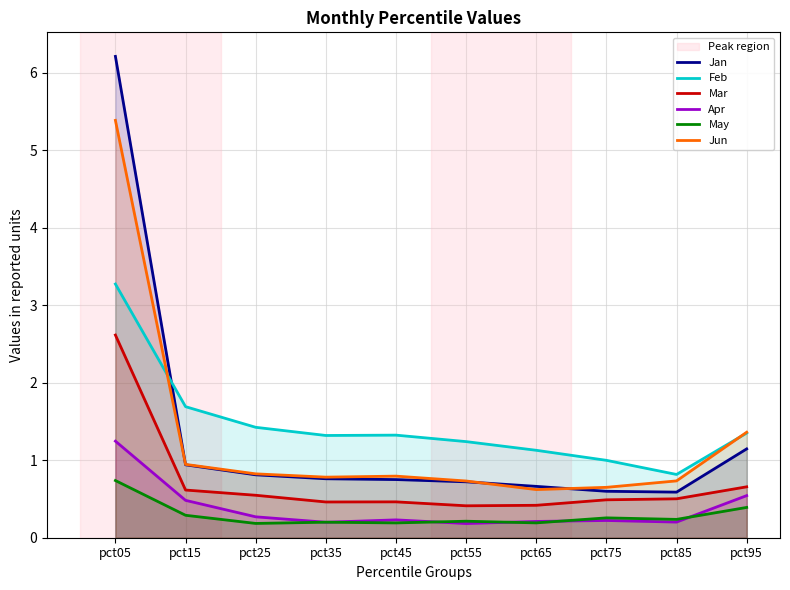

Rank the series at pct95 from highest to lowest value.

Jun, Feb, Jan, Mar, Apr, May